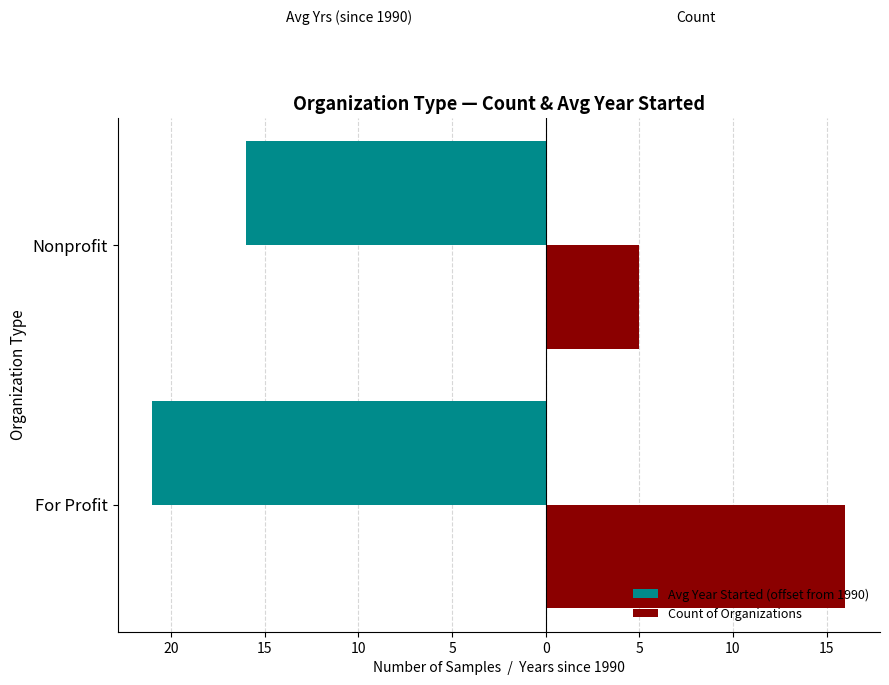

How many bars are there in total?

4